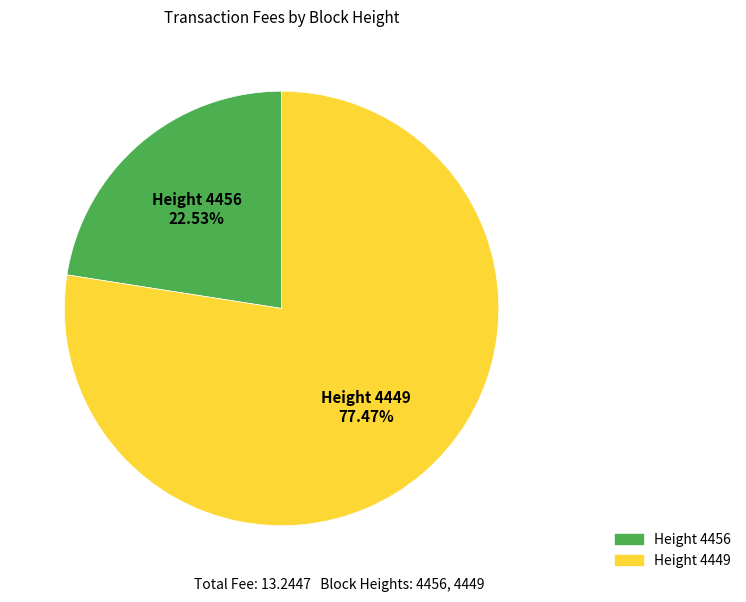

Is Height 4449 the majority of the pie?

Yes